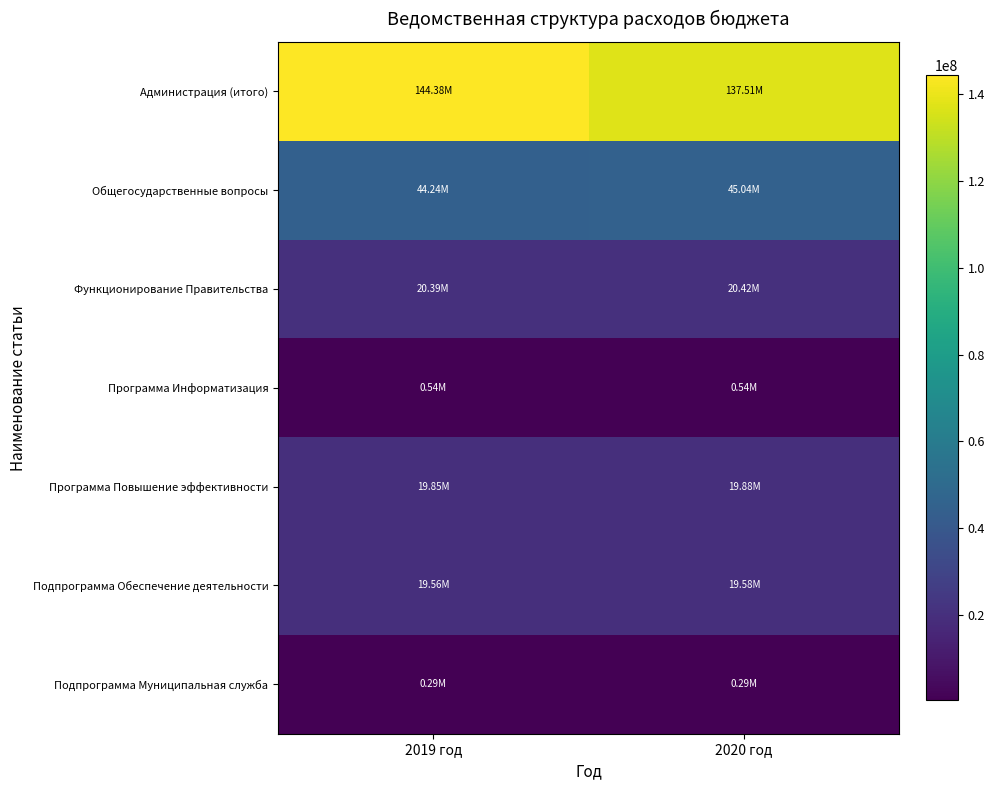

At 2020 год, list the series in order from smallest to largest.

Подпрограмма Муниципальная служба, Программа Информатизация, Подпрограмма Обеспечение деятельности, Программа Повышение эффективности, Функционирование Правительства, Общегосударственные вопросы, Администрация (итого)